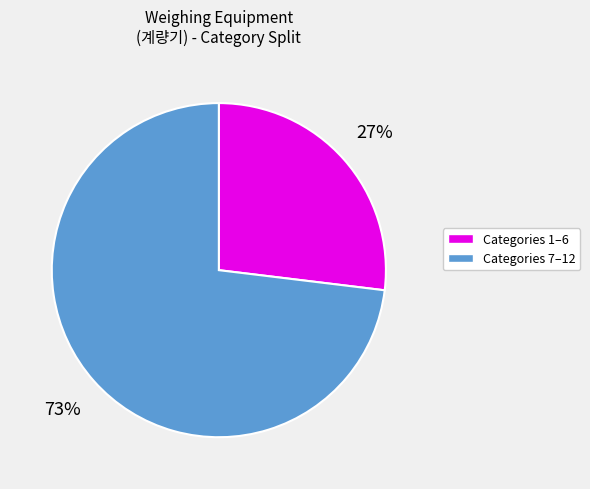

To the nearest percent, what is the difference between the largest and smallest slice percentages?

46%